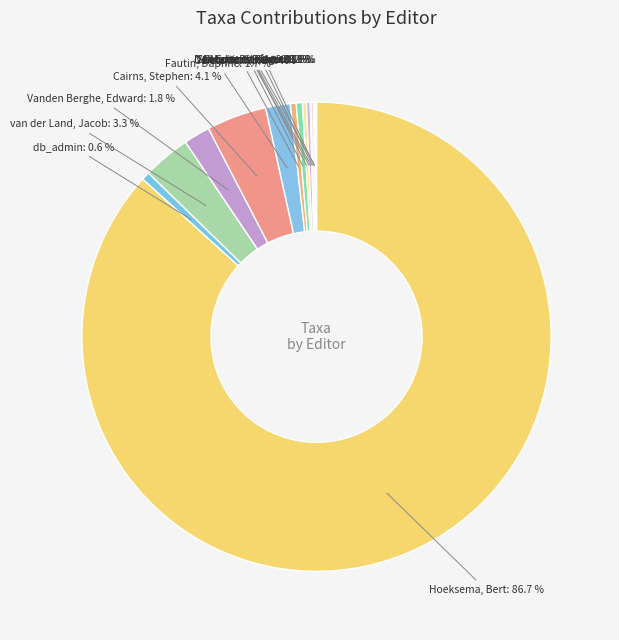

Does Hoeksema, Bert account for over 50% of the chart?

Yes